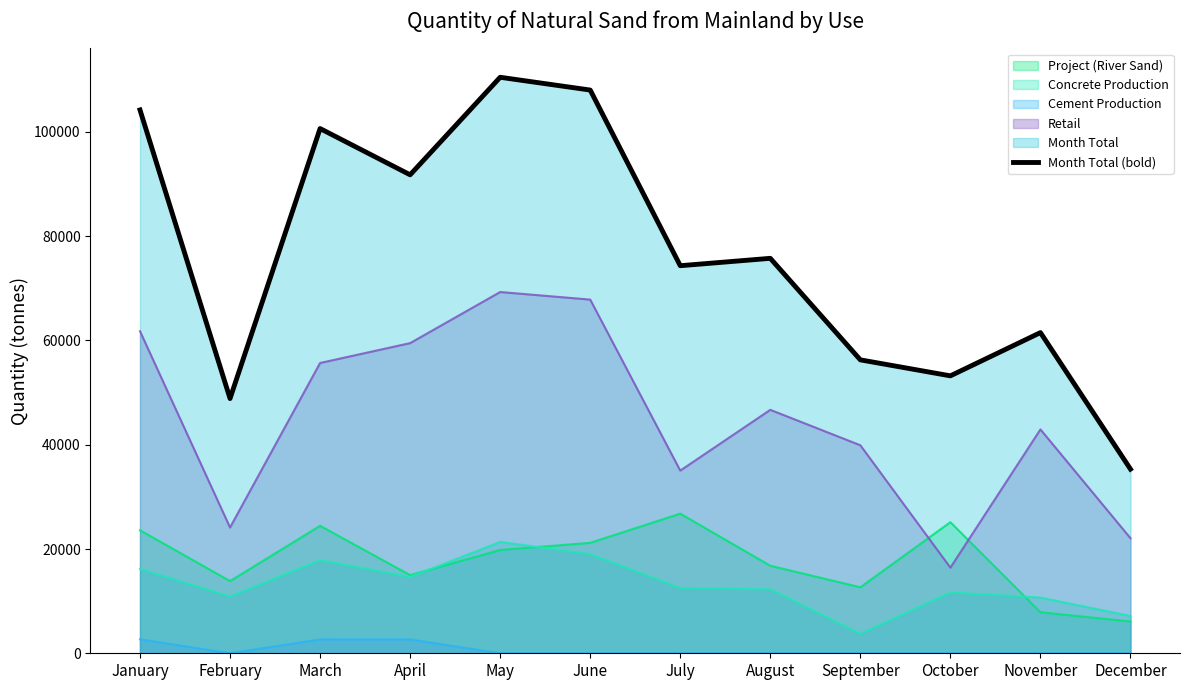

Reading left to right, transcribe all the data shown in this chart.

104217	48859	100645	91774	110481	108029	74339	75753	56281	53213	61506	35319